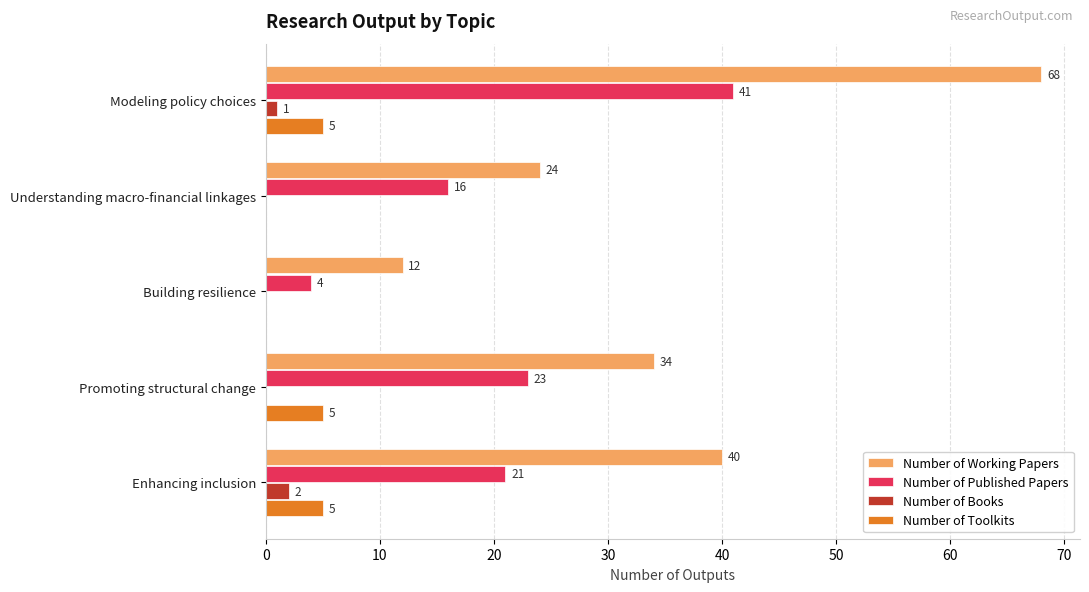

What is the sum of all Number of Working Papers values?

178